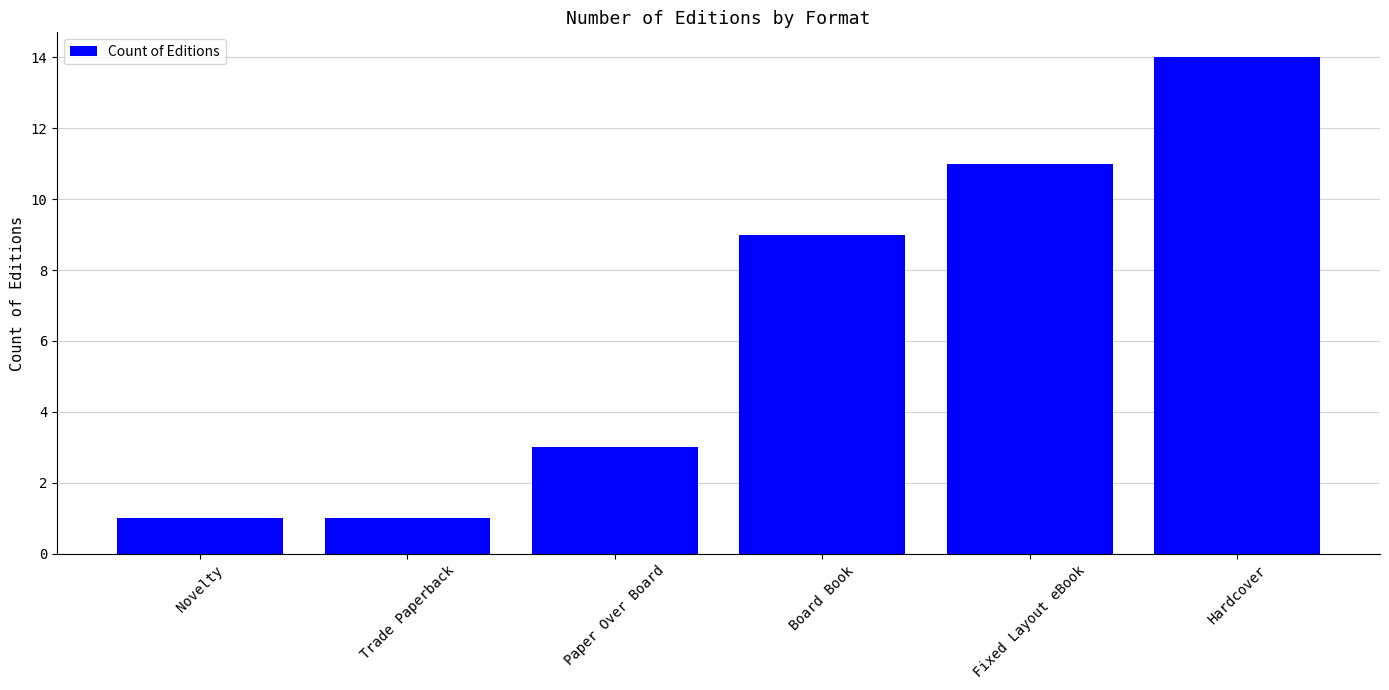

Count the number of categories in the chart.

6